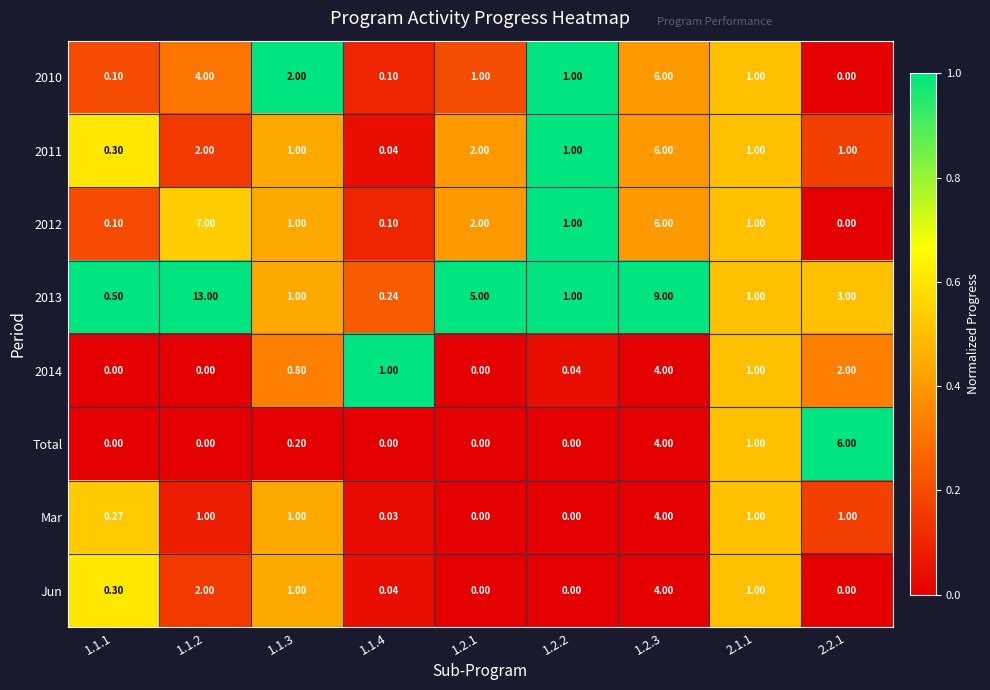

What is the difference between the highest and lowest values at 1.1.3?

1.8